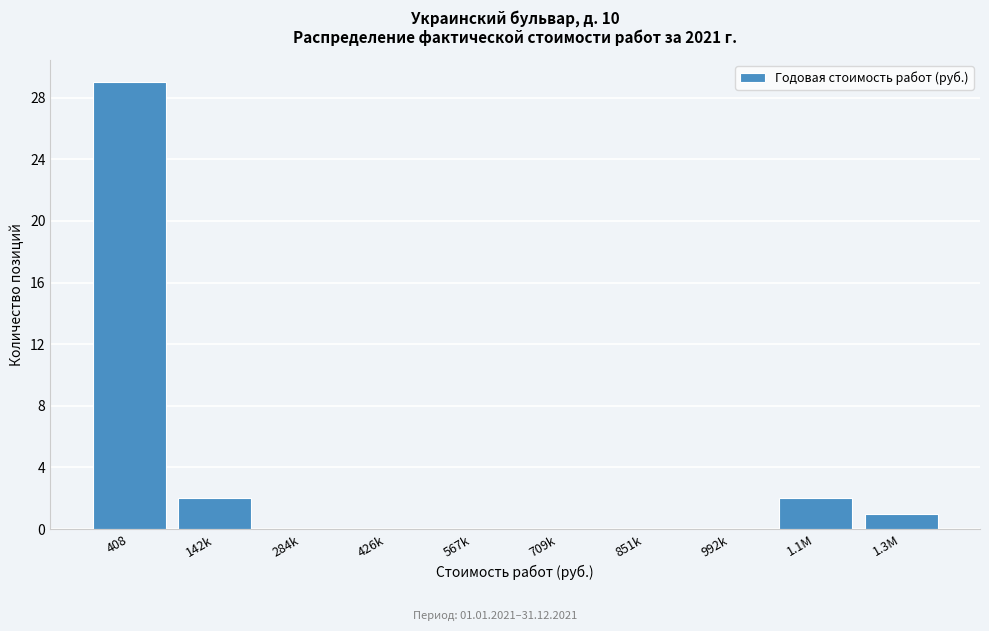

The value at 709k is 0. True or false?

True